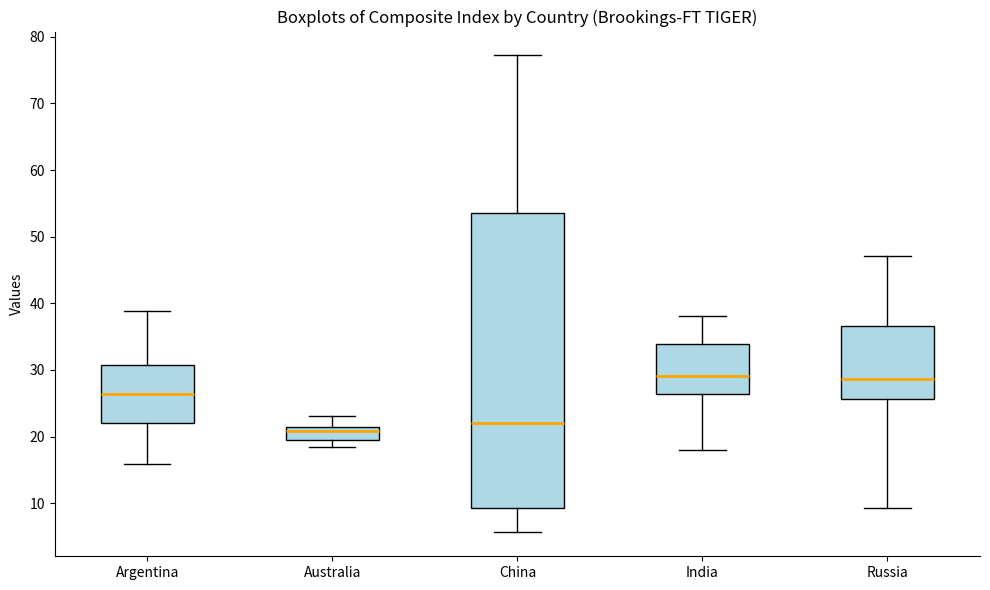

Reading left to right, transcribe this box plot: for each box, give where its median line is, the range the box spans, and where its two whiskers end, as read against the y-axis. The values are not printed on the chart, so give them approximately, as read against the axis.

Argentina: median 26, box 22 to 31, whiskers 16 to 39
Australia: median 21 (just below the box's upper edge), box 20 to 21, whiskers 18 to 23
China: median 22, box 9 to 54, whiskers 6 to 77
India: median 29, box 26 to 34, whiskers 18 to 38
Russia: median 29, box 26 to 37, whiskers 9 to 47